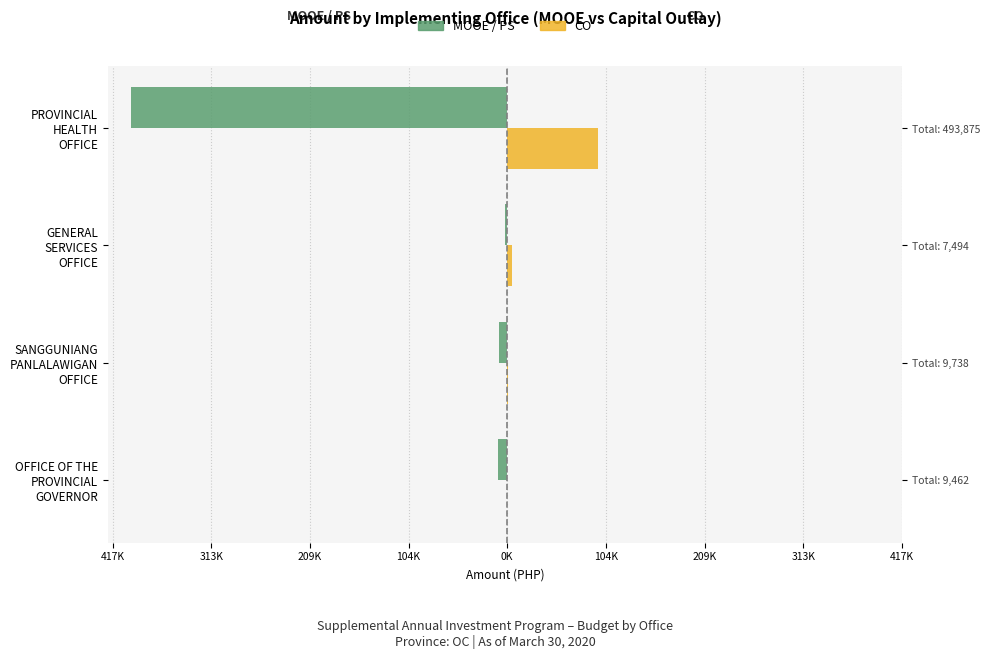

What is the greatest value displayed?

96400.0